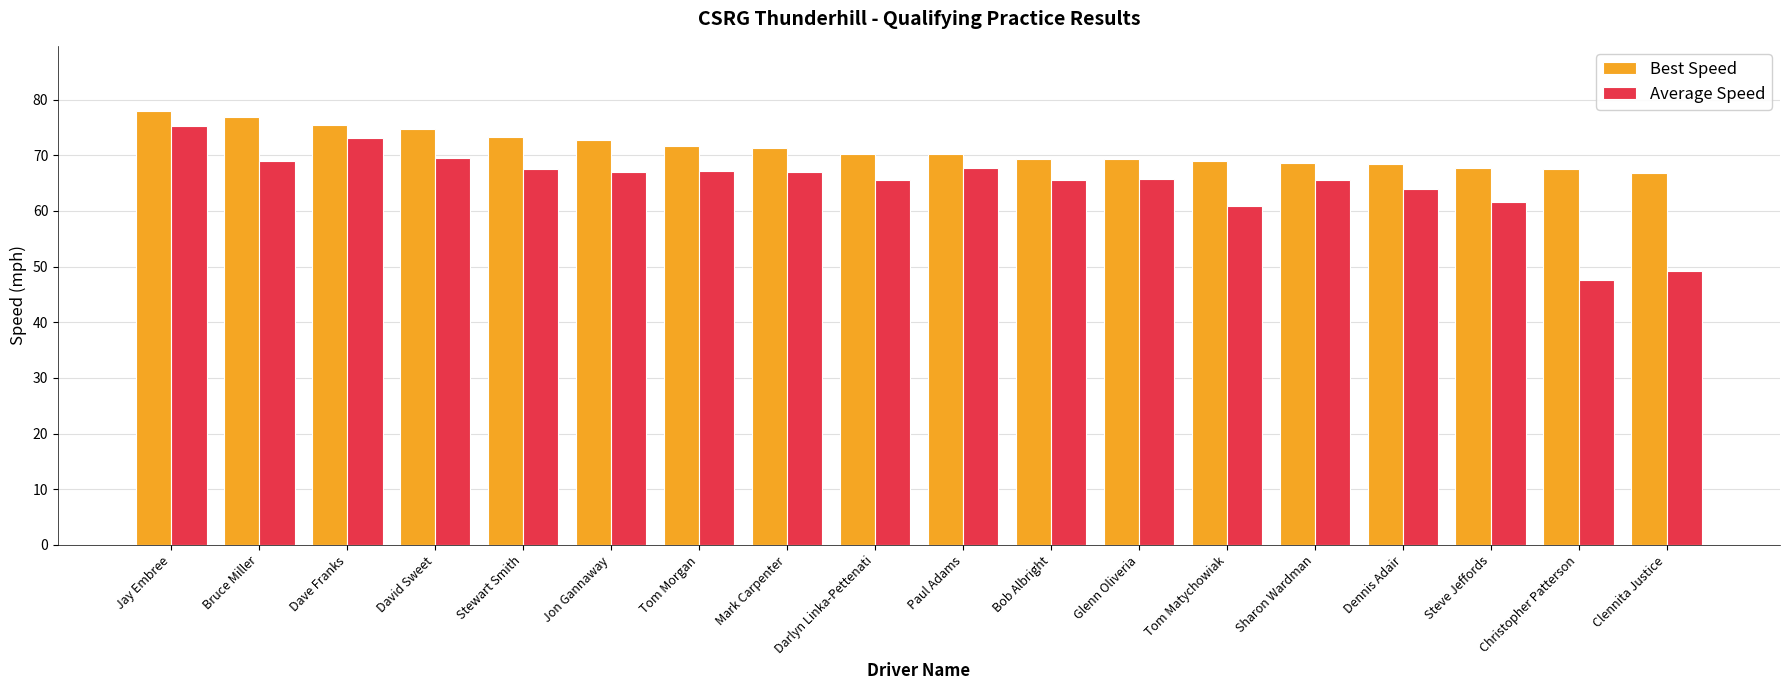

Is it true that Average Speed equals 121.1 at Dave Franks?

False